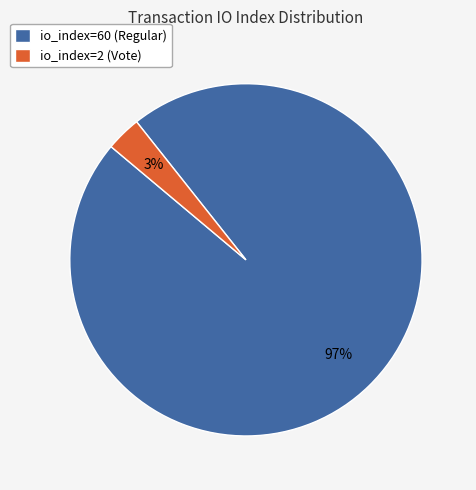

Count the number of slices in the pie.

2